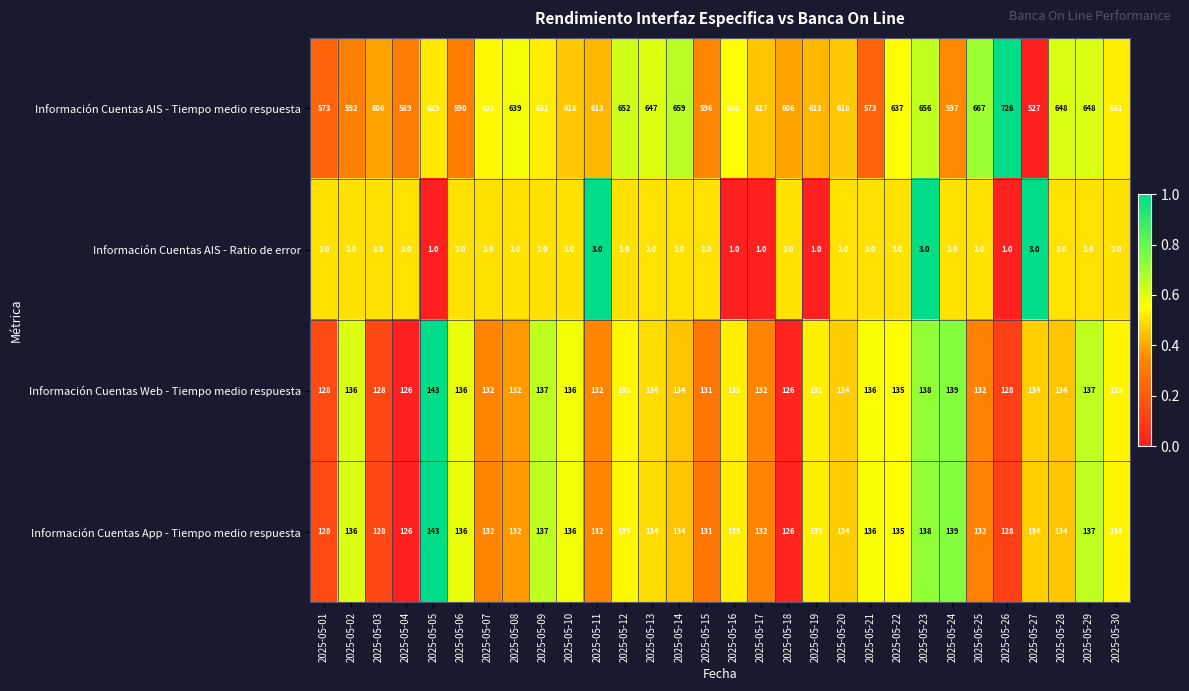

Is the value of Información Cuentas AIS - Tiempo medio respuesta at 2025-05-16 greater than the value of Información Cuentas AIS - Ratio de error at 2025-05-23?

Yes